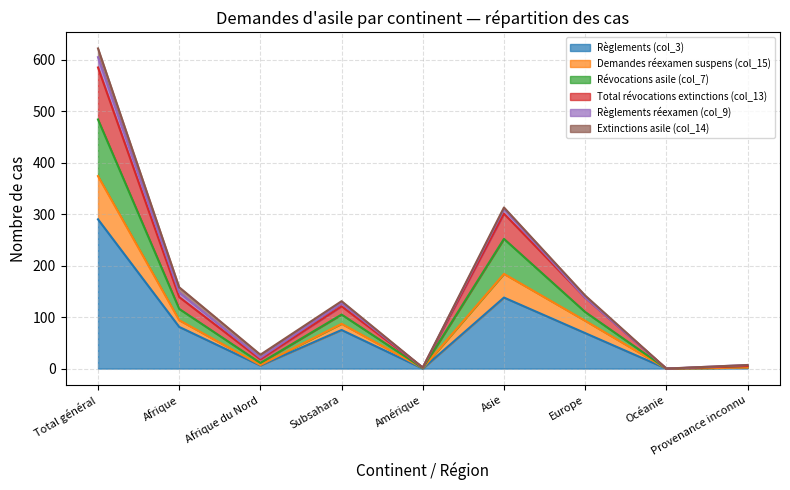

Which category has the highest value in the Règlements (col_3) series?

Total général